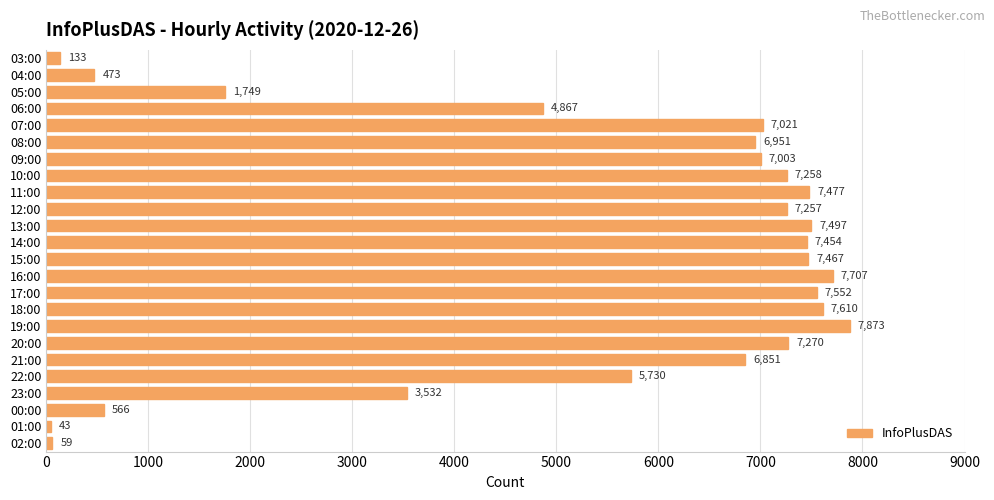

At which label is the value closest to 3958?

23:00